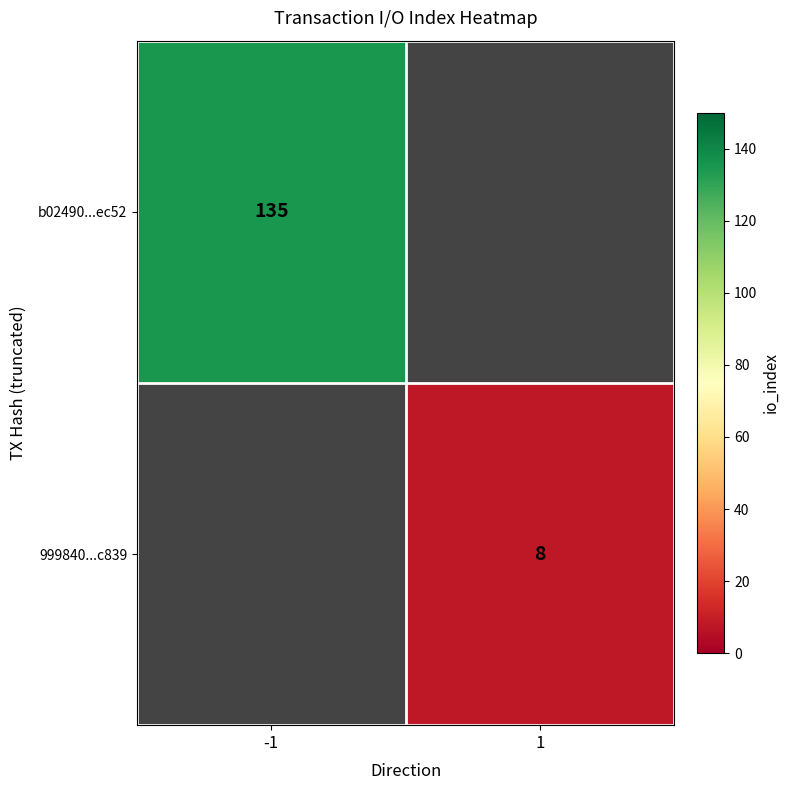

Is it true that b02490...ec52 equals 237 at -1?

False